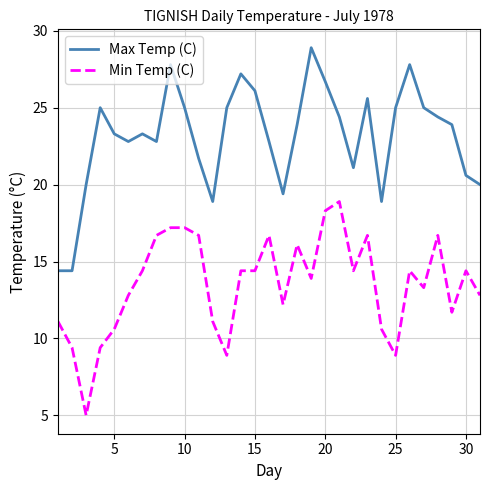

What is the difference between the maximum and minimum values in the Max Temp (C) series?

14.5